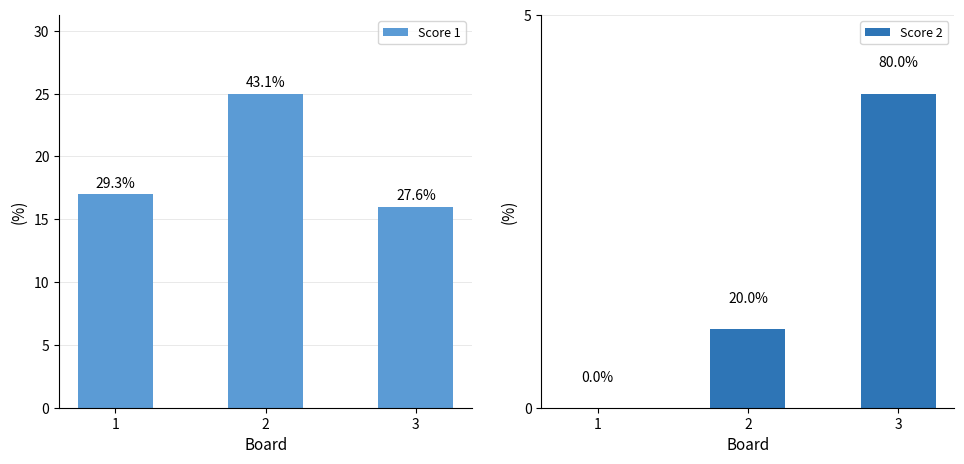

Which has a higher value, 3 or 1?

1